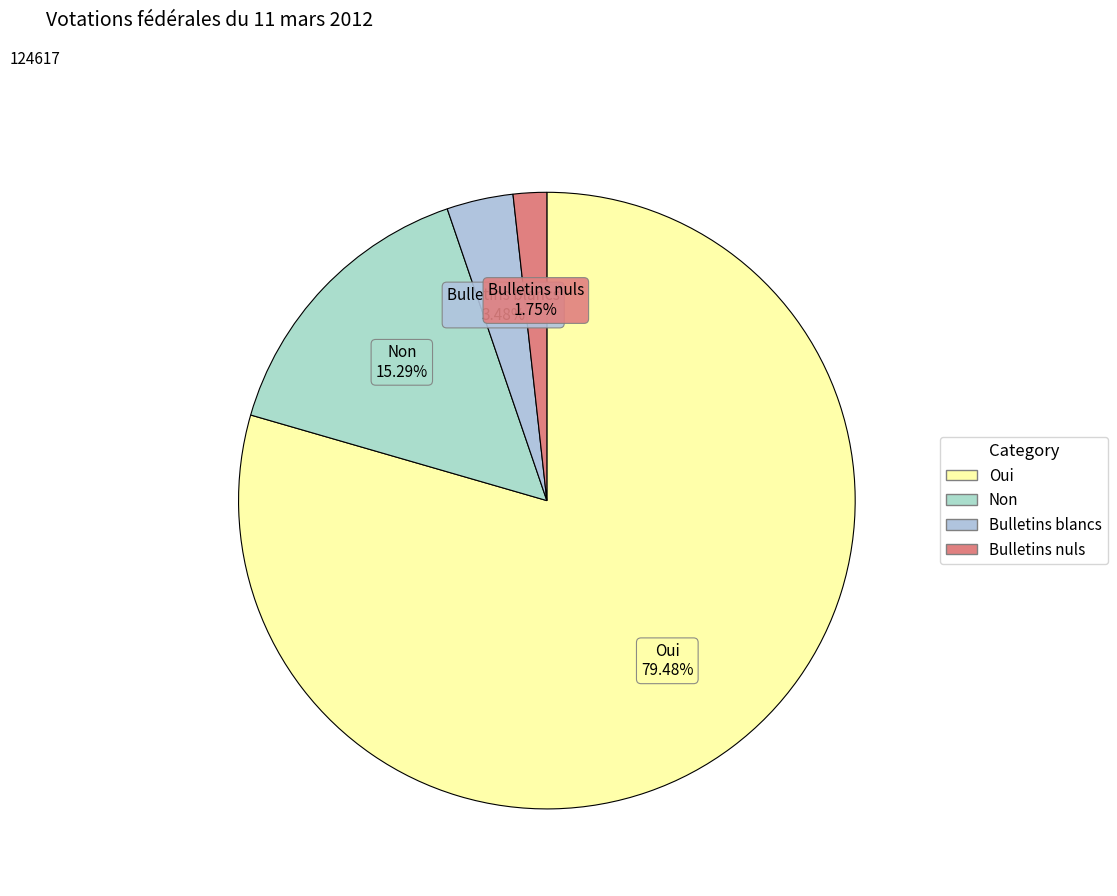

To the nearest percent, what portion does Non represent?

15%